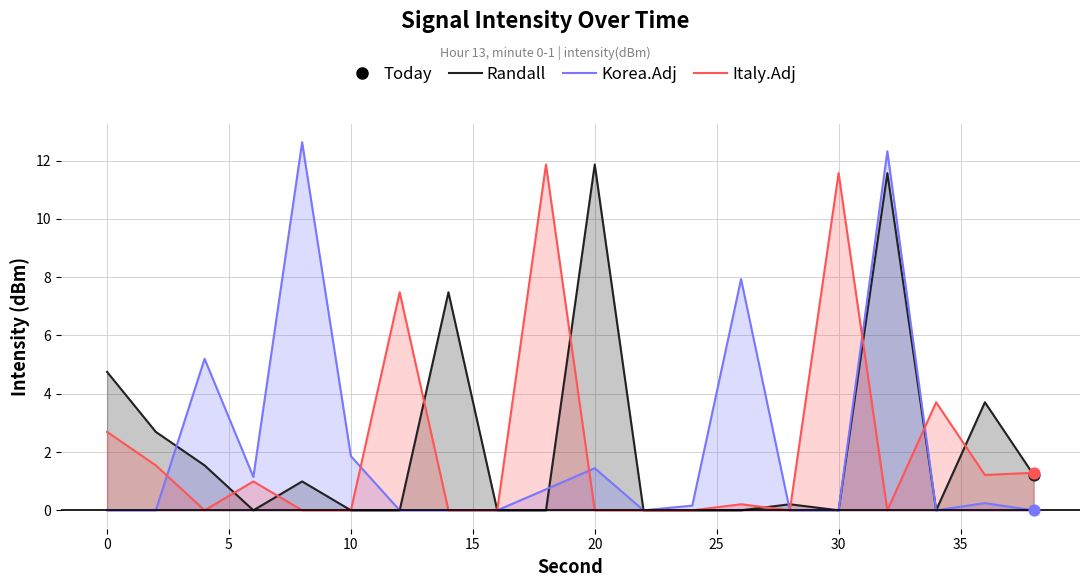

Which series contains the lowest Y value?

Randall